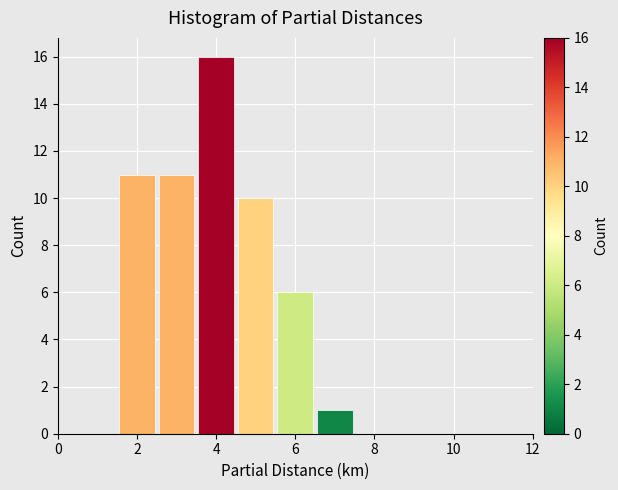

Which range on the x-axis has the tallest bar?

3.5 to 4.5